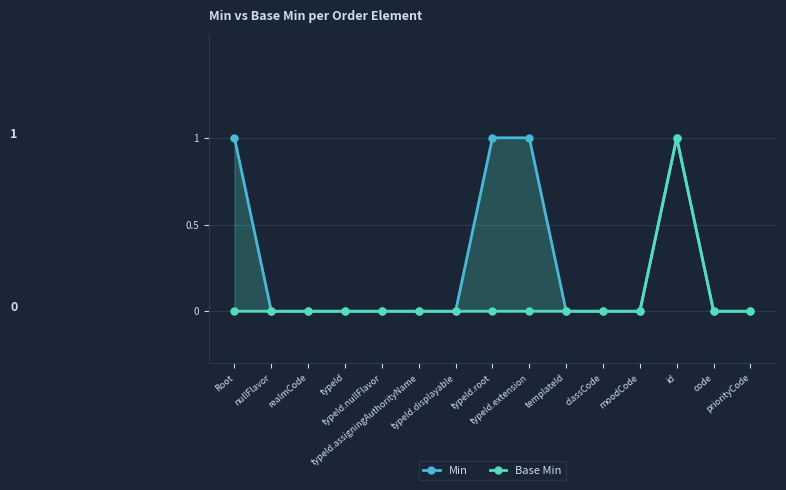

Count the Min values in the range 0 to 1.

15